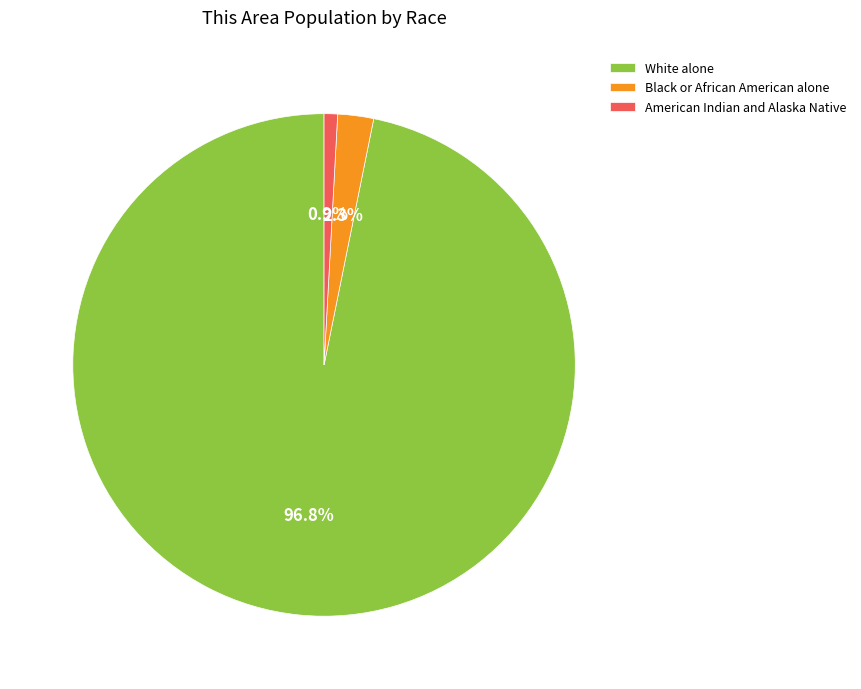

Rank the categories by value from highest to lowest.

White alone, Black or African American alone, American Indian and Alaska Native